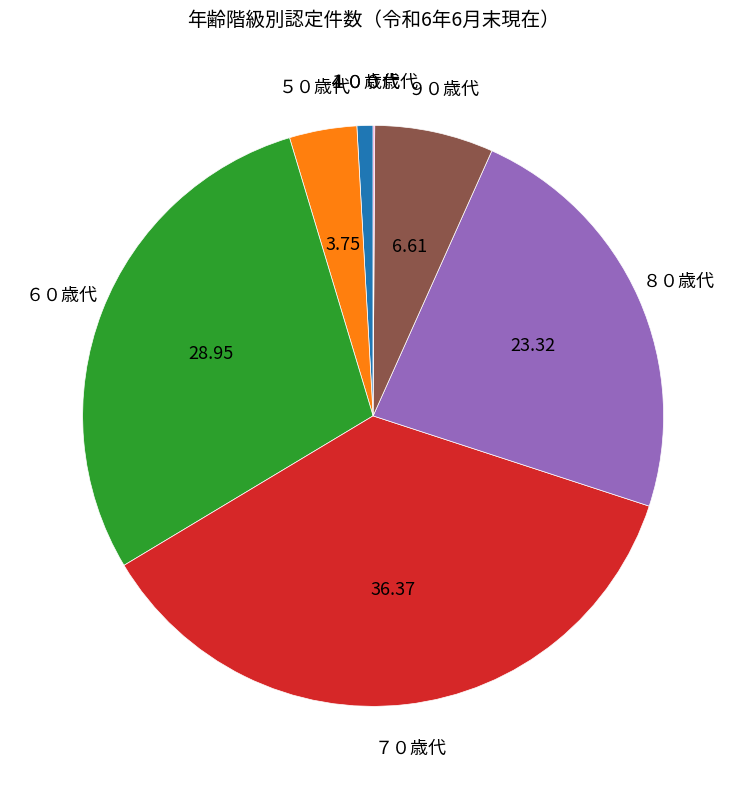

Does any single category account for the majority?

No